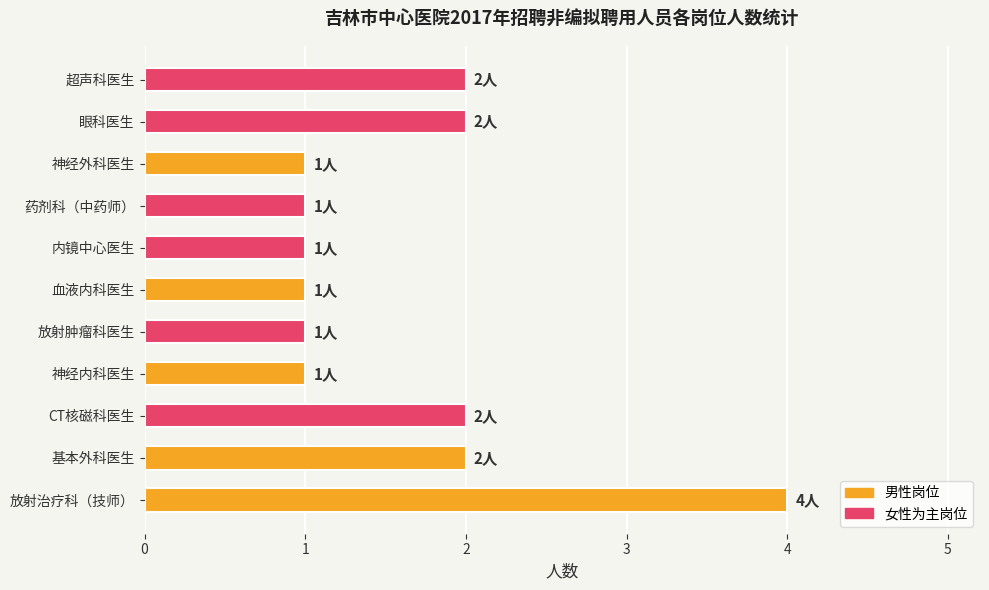

How many bars are there in total?

11